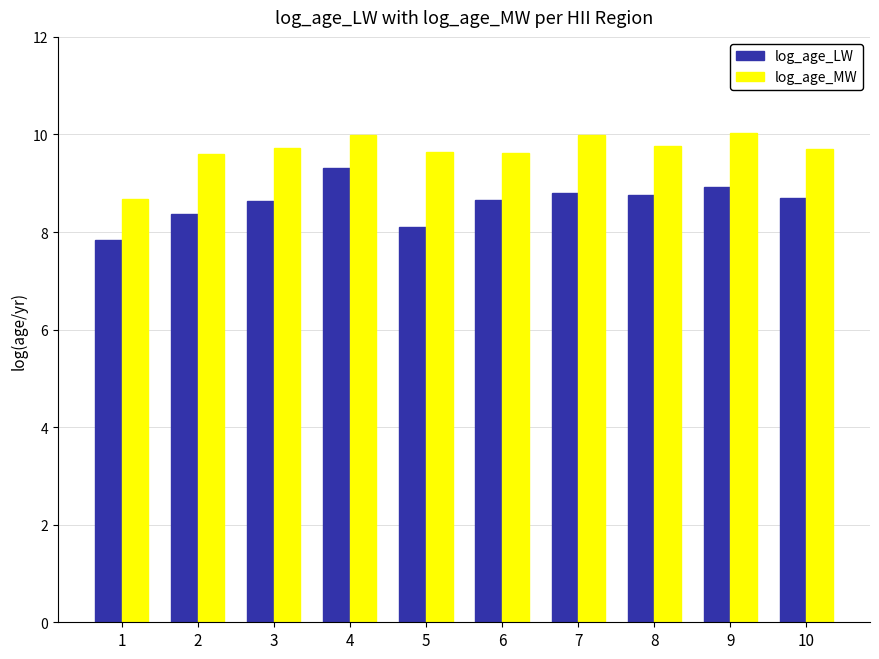

What is the sum of all log_age_MW values?

96.7